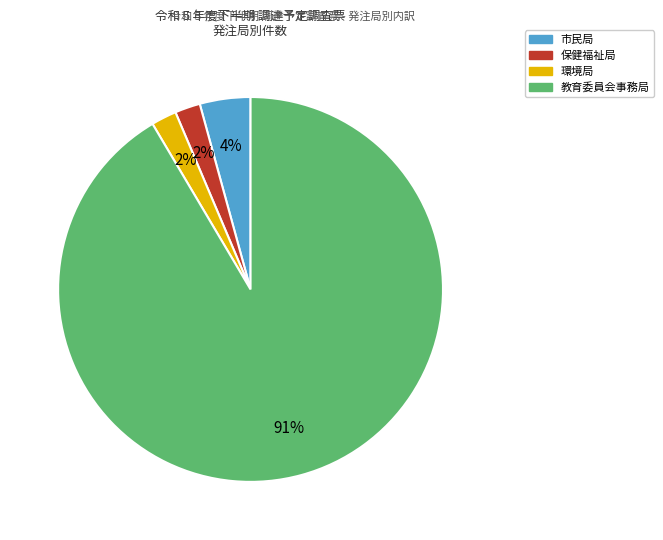

Do 教育委員会事務局 and 環境局 together represent more than half of the pie?

Yes